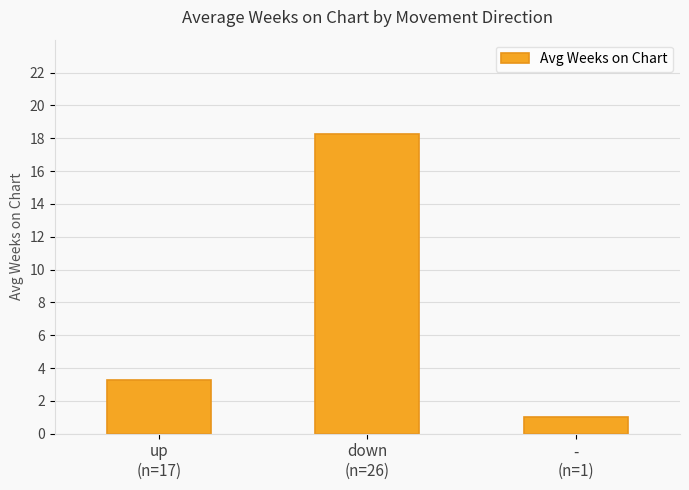

Rank the categories by value from highest to lowest.

down
(n=26), up
(n=17), -
(n=1)